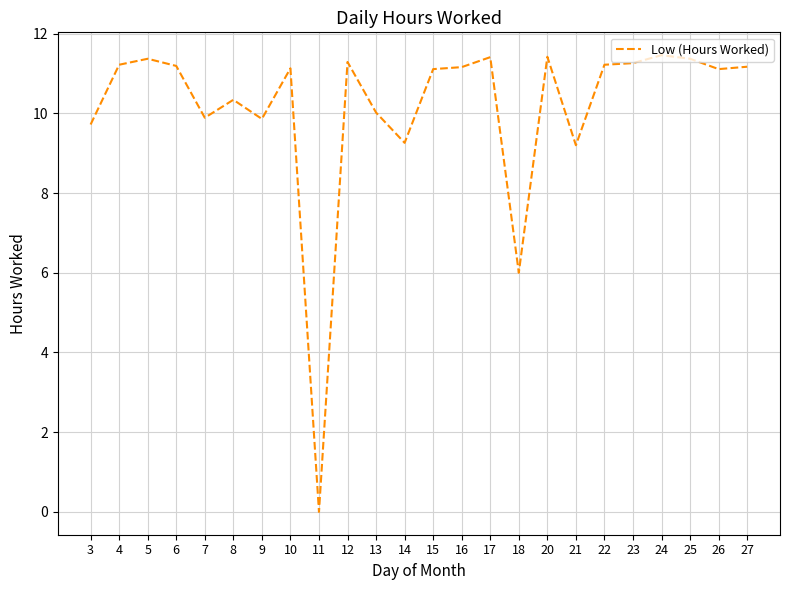

What is the difference between the second highest and second lowest values?

5.4